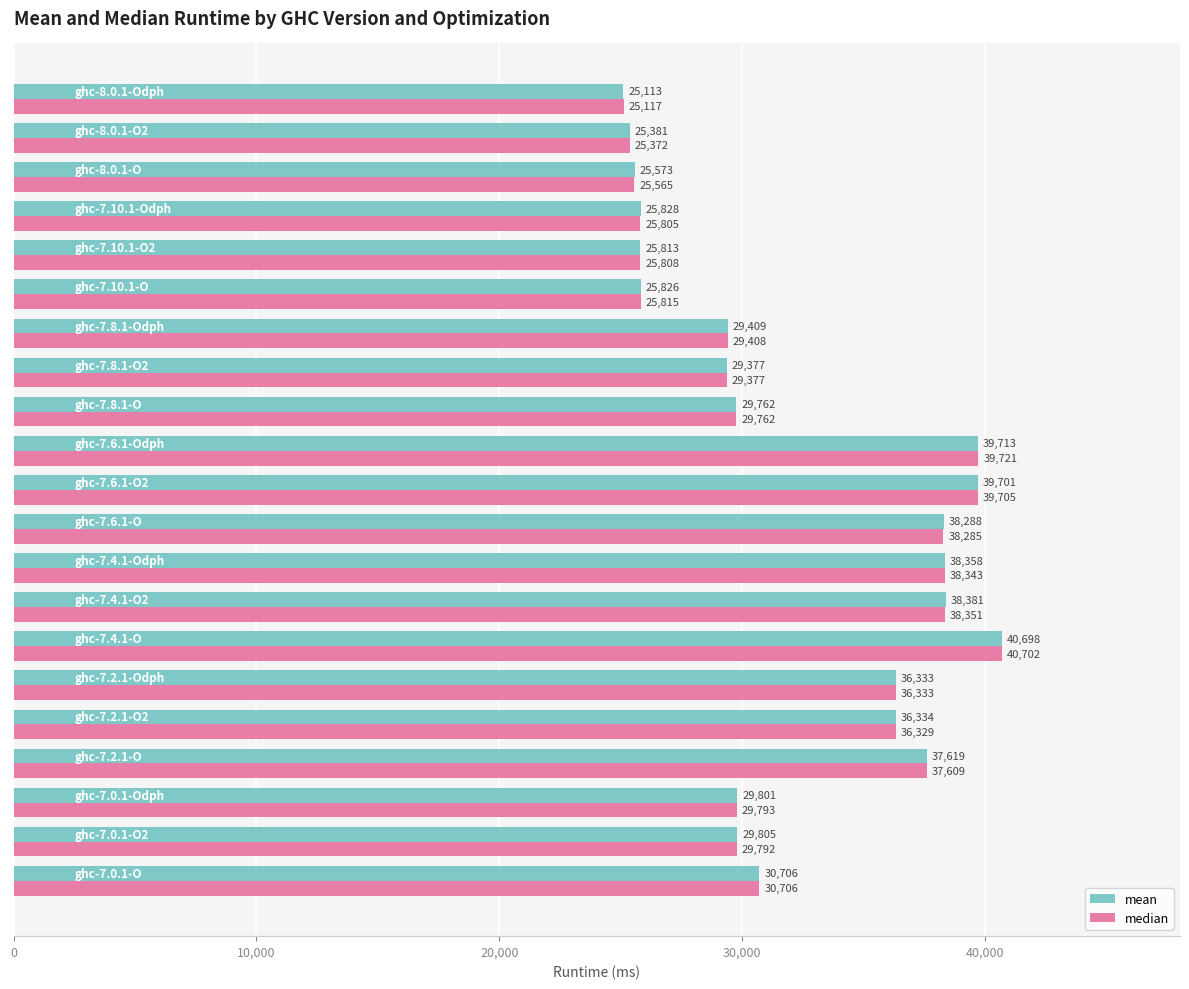

How many data points in median are above 29793?

11